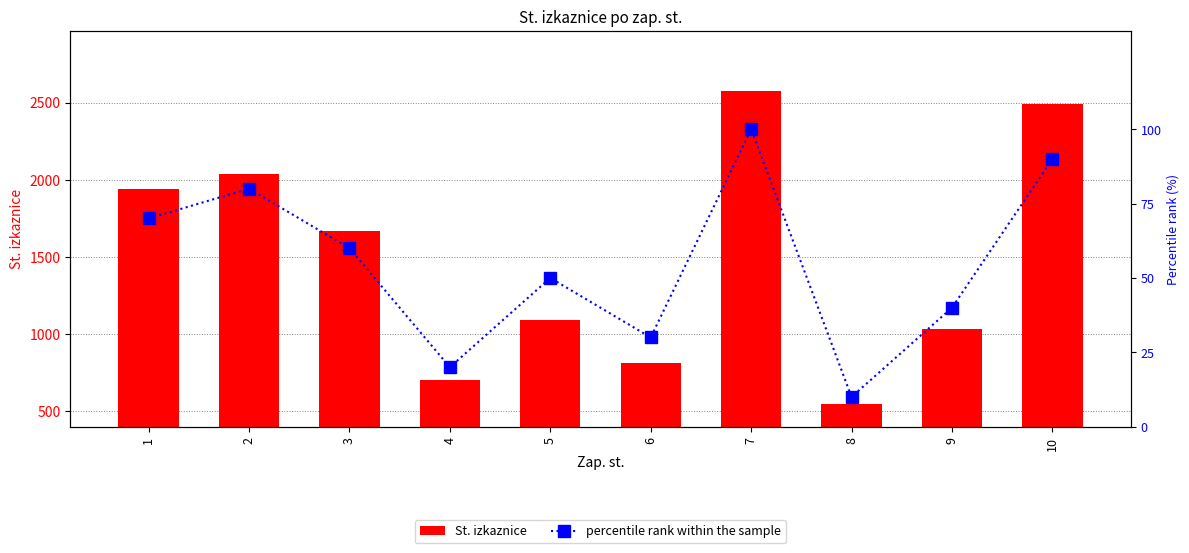

What are all the series names shown in the legend?

St. izkaznice, percentile rank within the sample